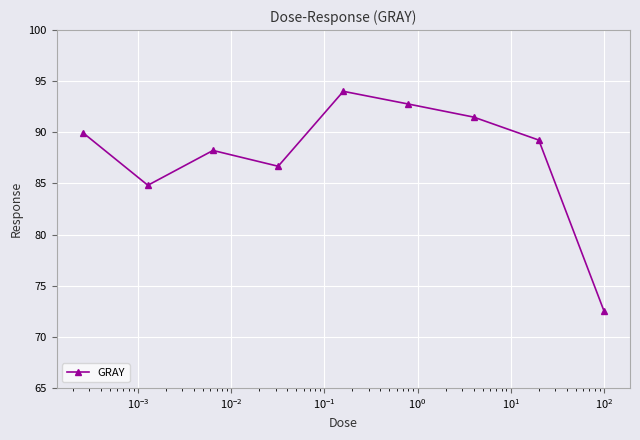

What is the smallest value displayed?

72.5